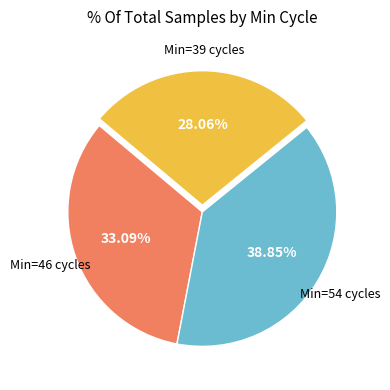

Does any single category account for the majority?

No